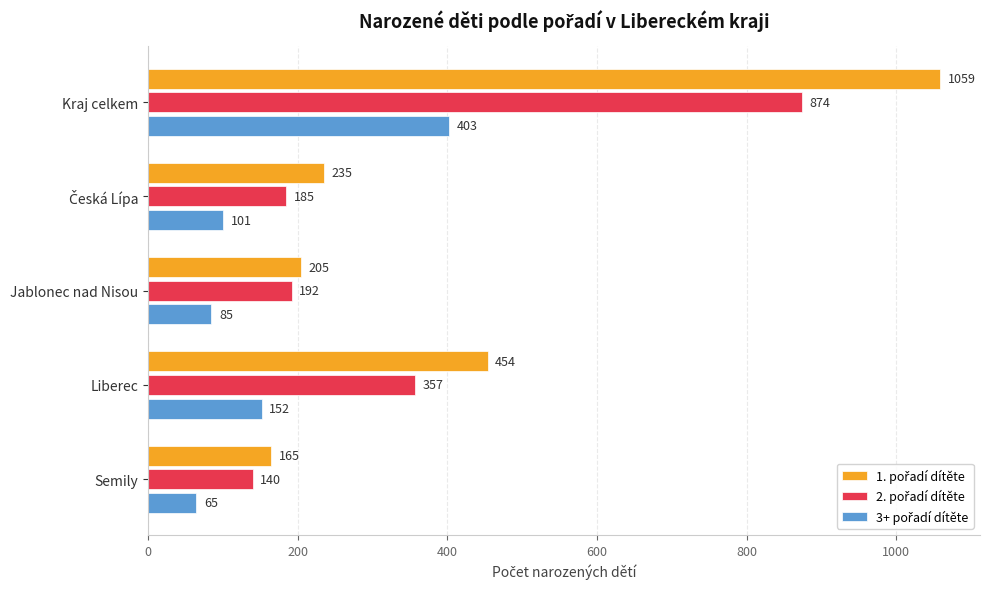

At which category does the chart reach its minimum across all series?

Semily